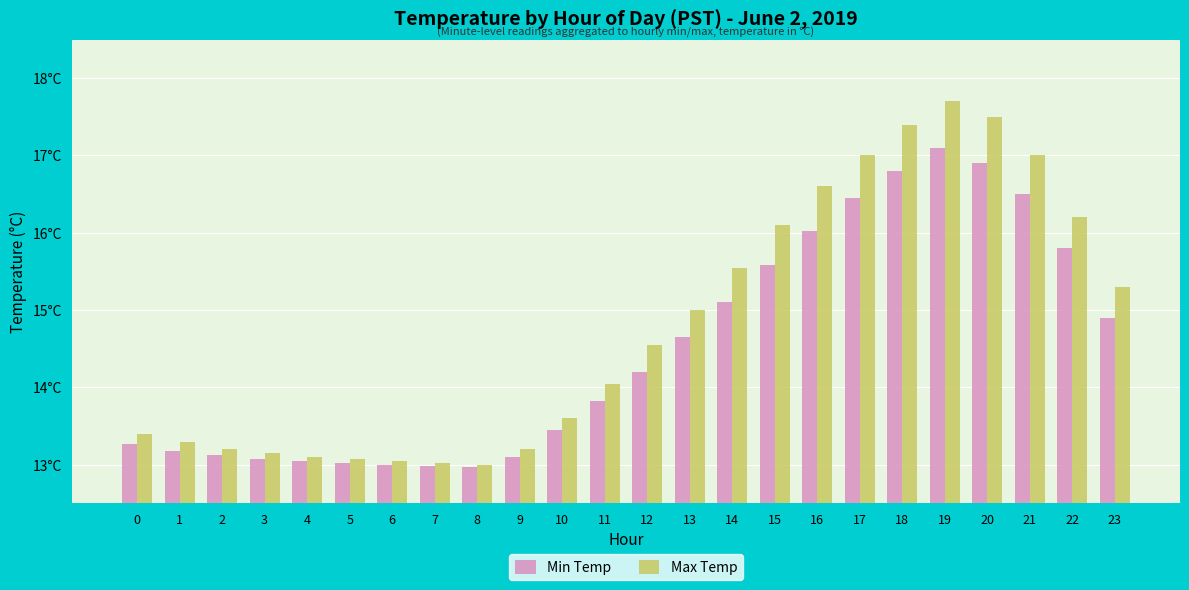

Which series has the widest spread of values?

Max Temp